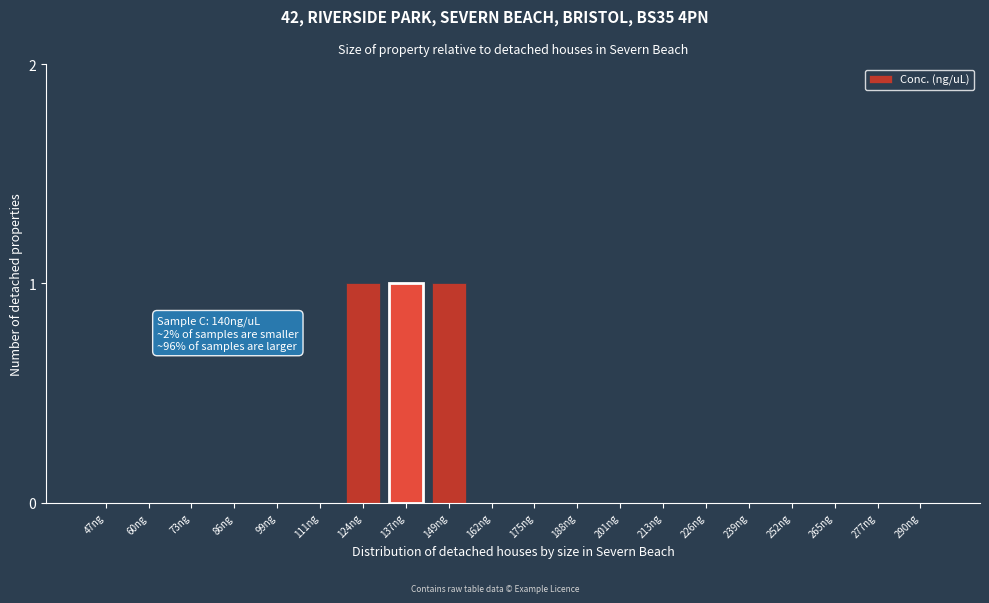

Reading left to right, list all the values displayed in this chart.

47ng=0	60ng=0	73ng=0	86ng=0	99ng=0	111ng=0	124ng=1	137ng=1	149ng=1	162ng=0	175ng=0	188ng=0	201ng=0	213ng=0	226ng=0	239ng=0	252ng=0	265ng=0	277ng=0	290ng=0